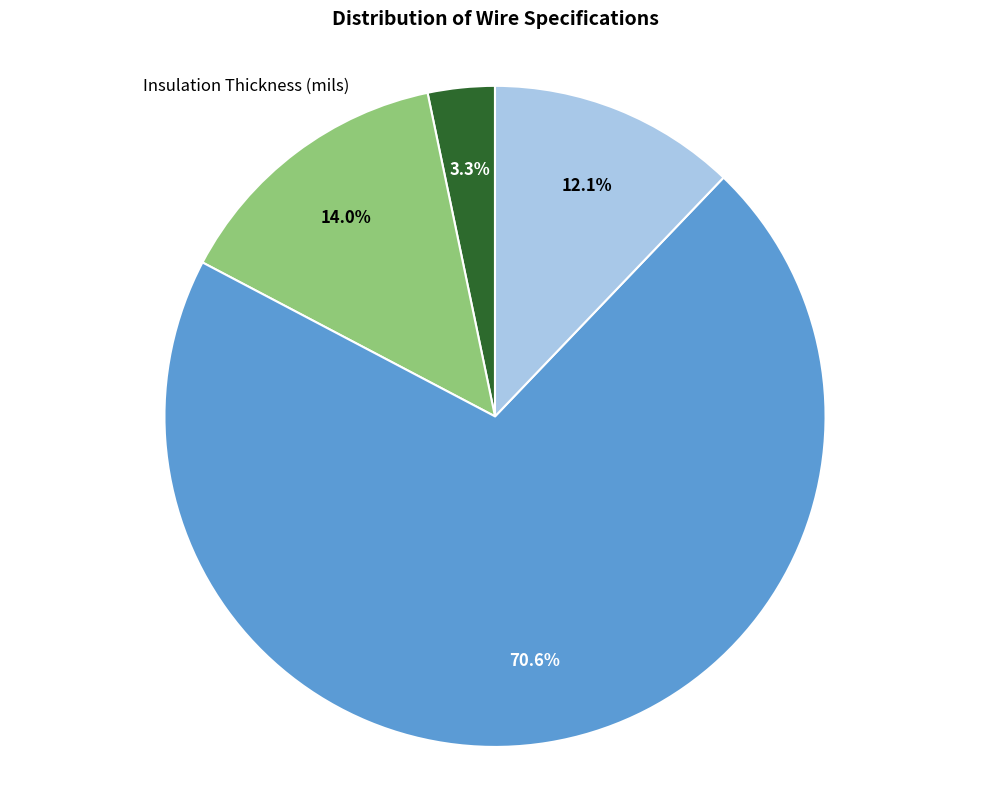

Is there any slice that represents more than half of the pie?

Yes